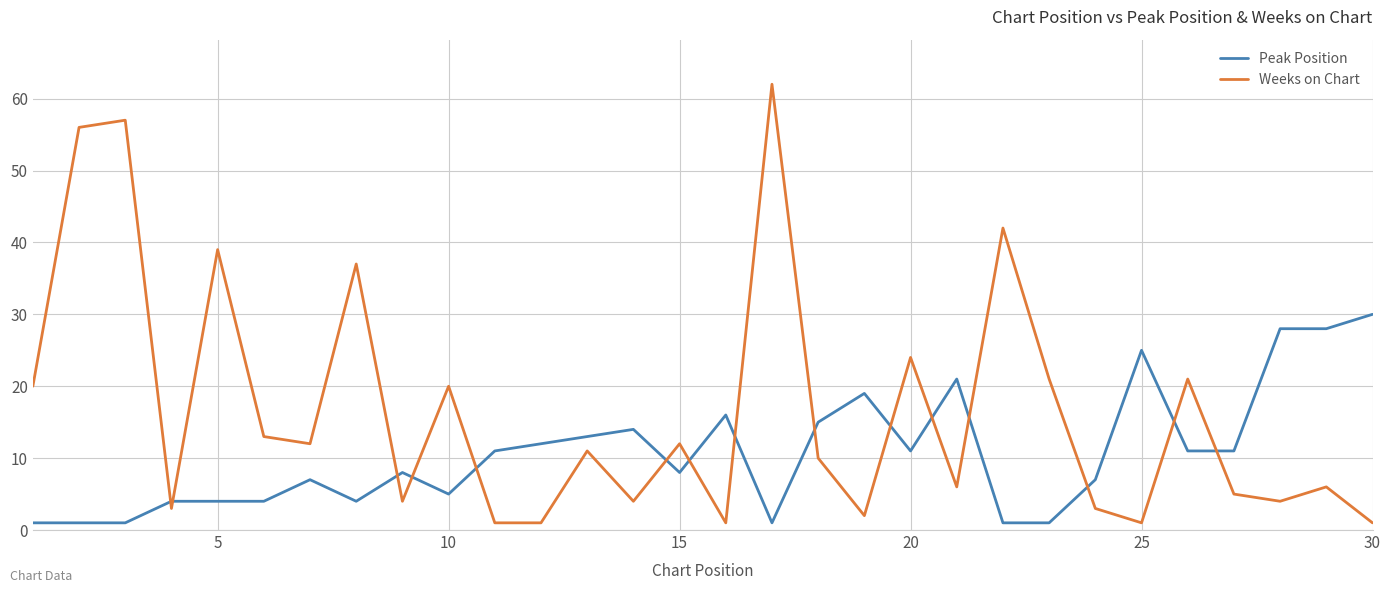

Which series has the widest spread of values?

Weeks on Chart